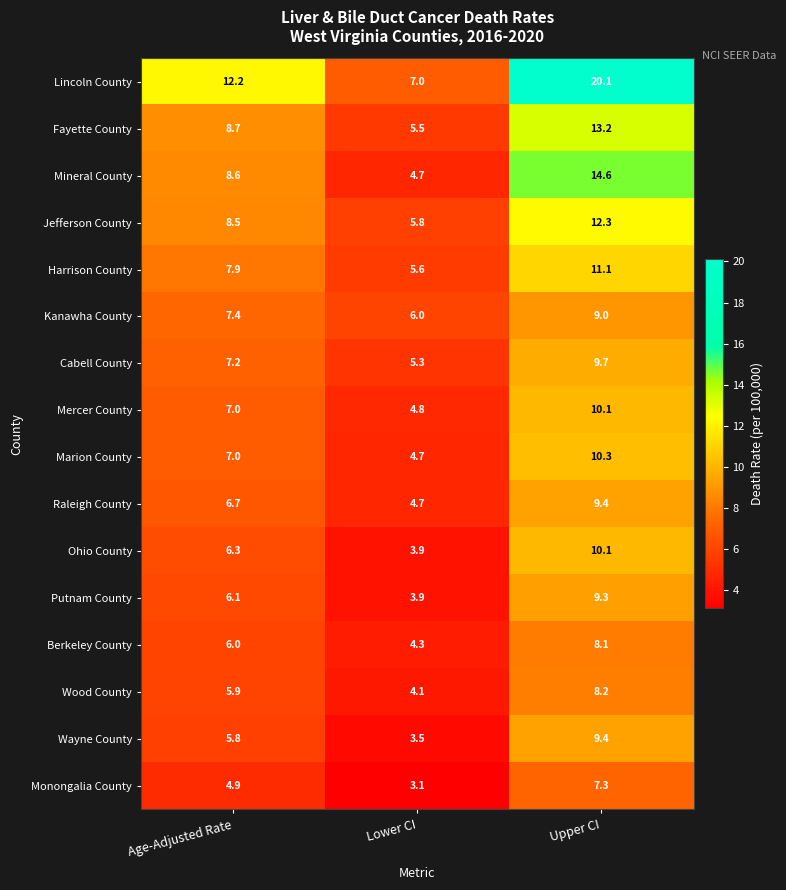

Where does the Jefferson County series first go above 8?

Age-Adjusted Rate